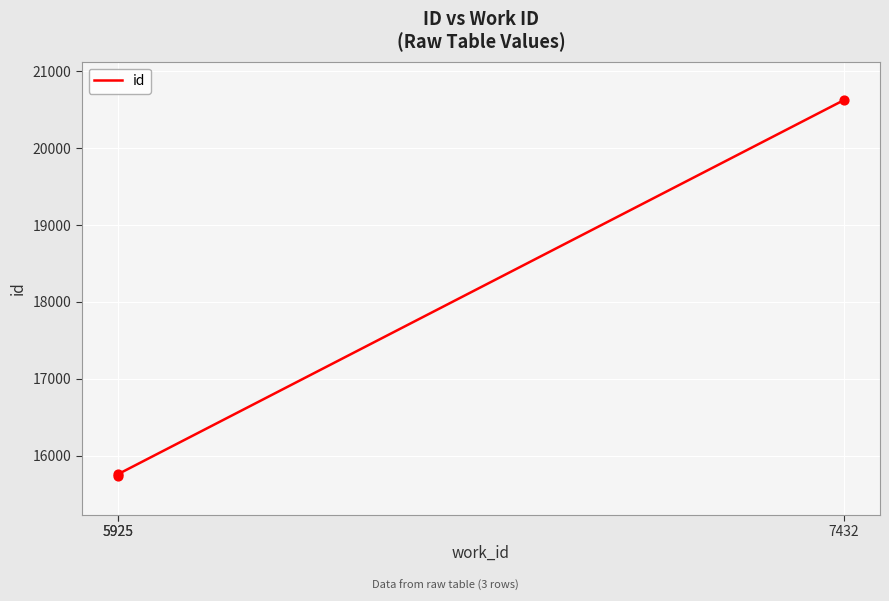

Which has a higher value, 5925 or 5925?

5925